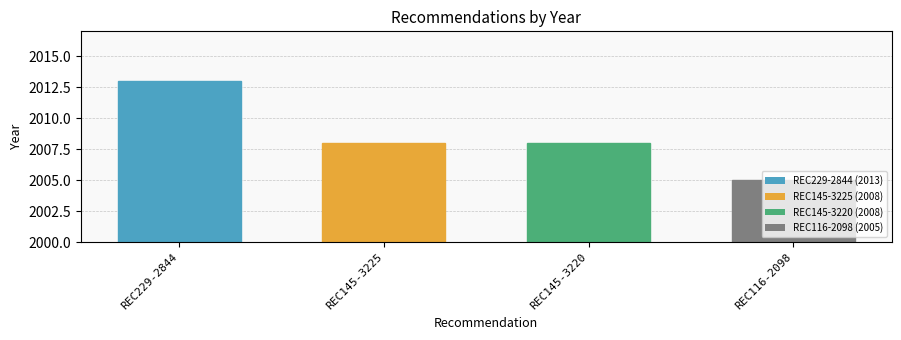

What is the minimum value shown in the chart?

2005